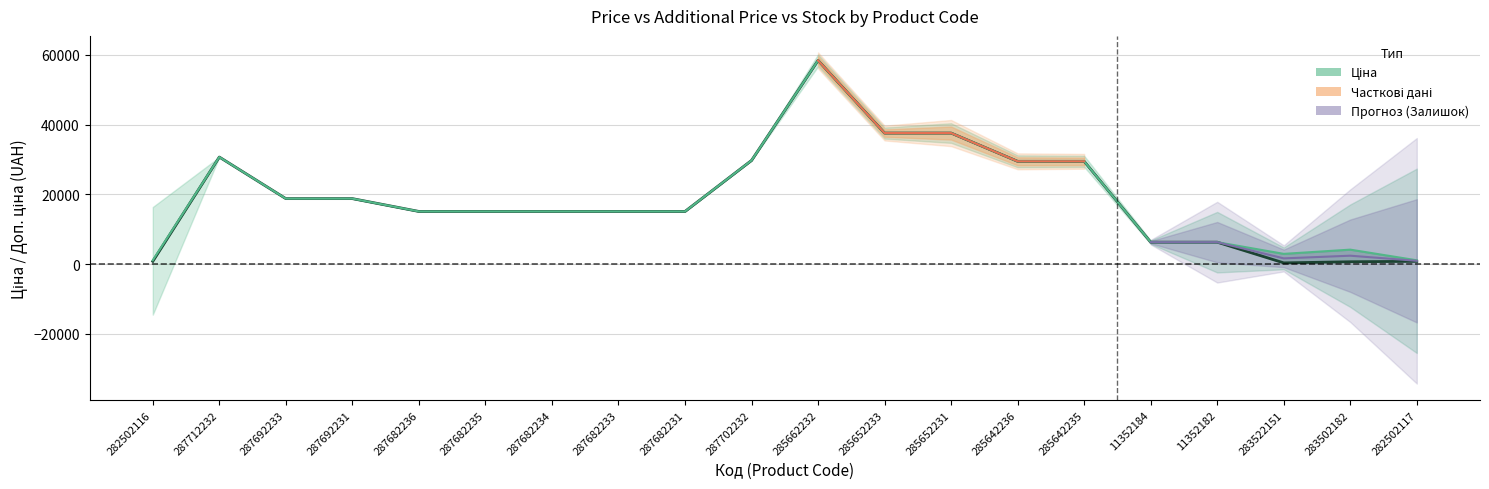

What is the value of the Доп. ціна point at the 8th from the left?

15120.0